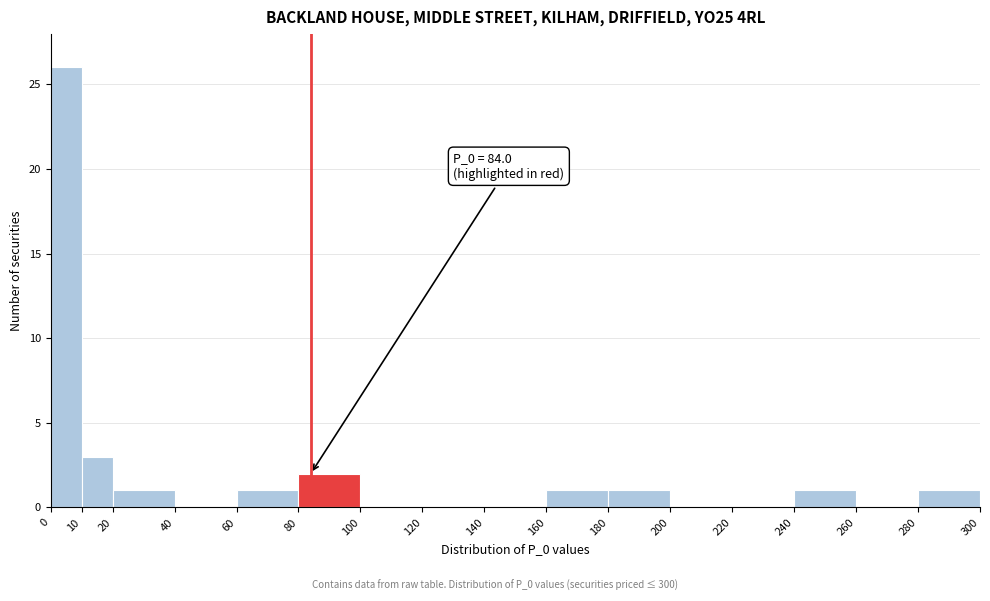

Which range on the x-axis has the tallest bar?

0 to 10